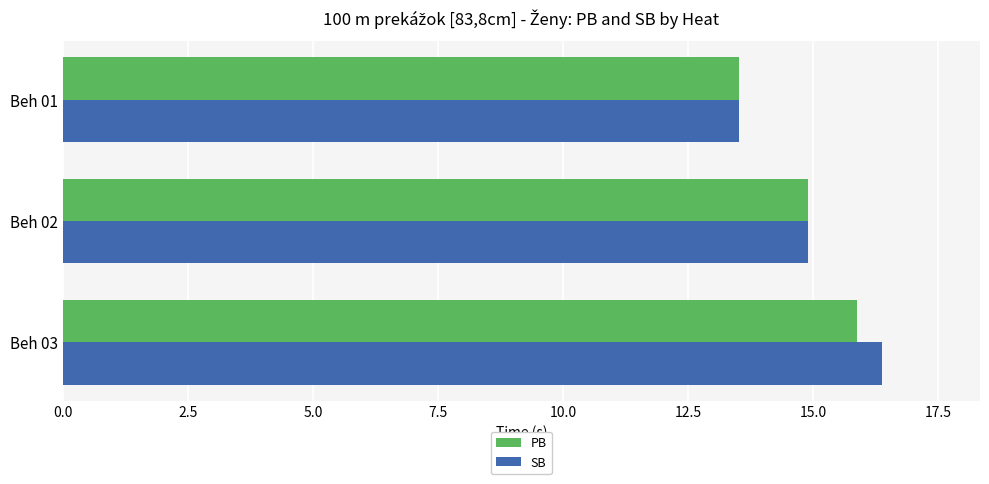

Rank the series by their average value, from lowest to highest.

PB, SB